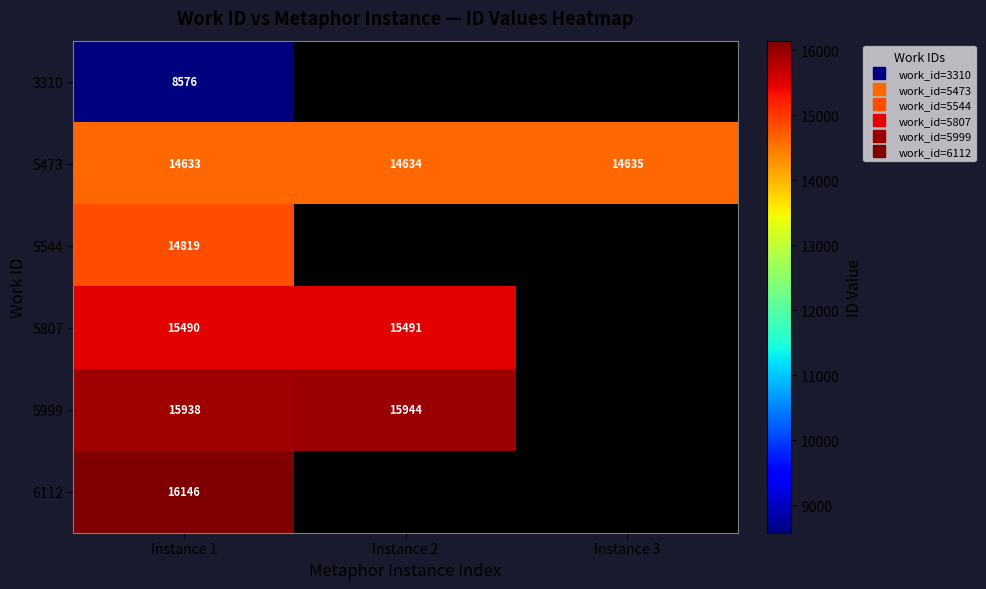

The value of 5807 at Instance 2 is 15491.0. True or false?

True